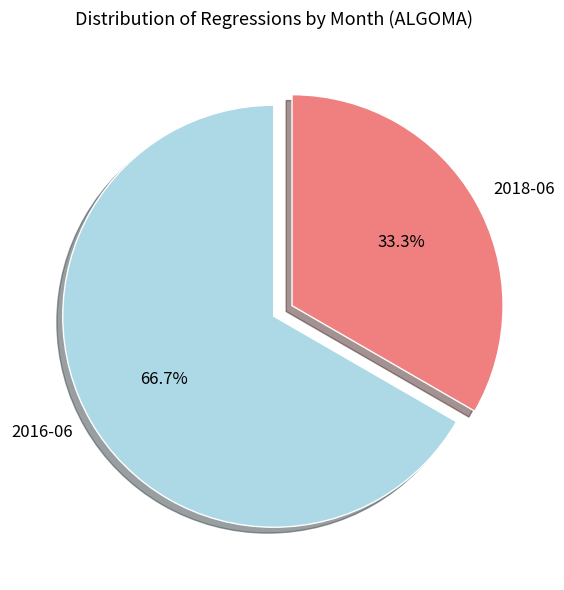

Which category has the biggest portion of the pie?

2016-06